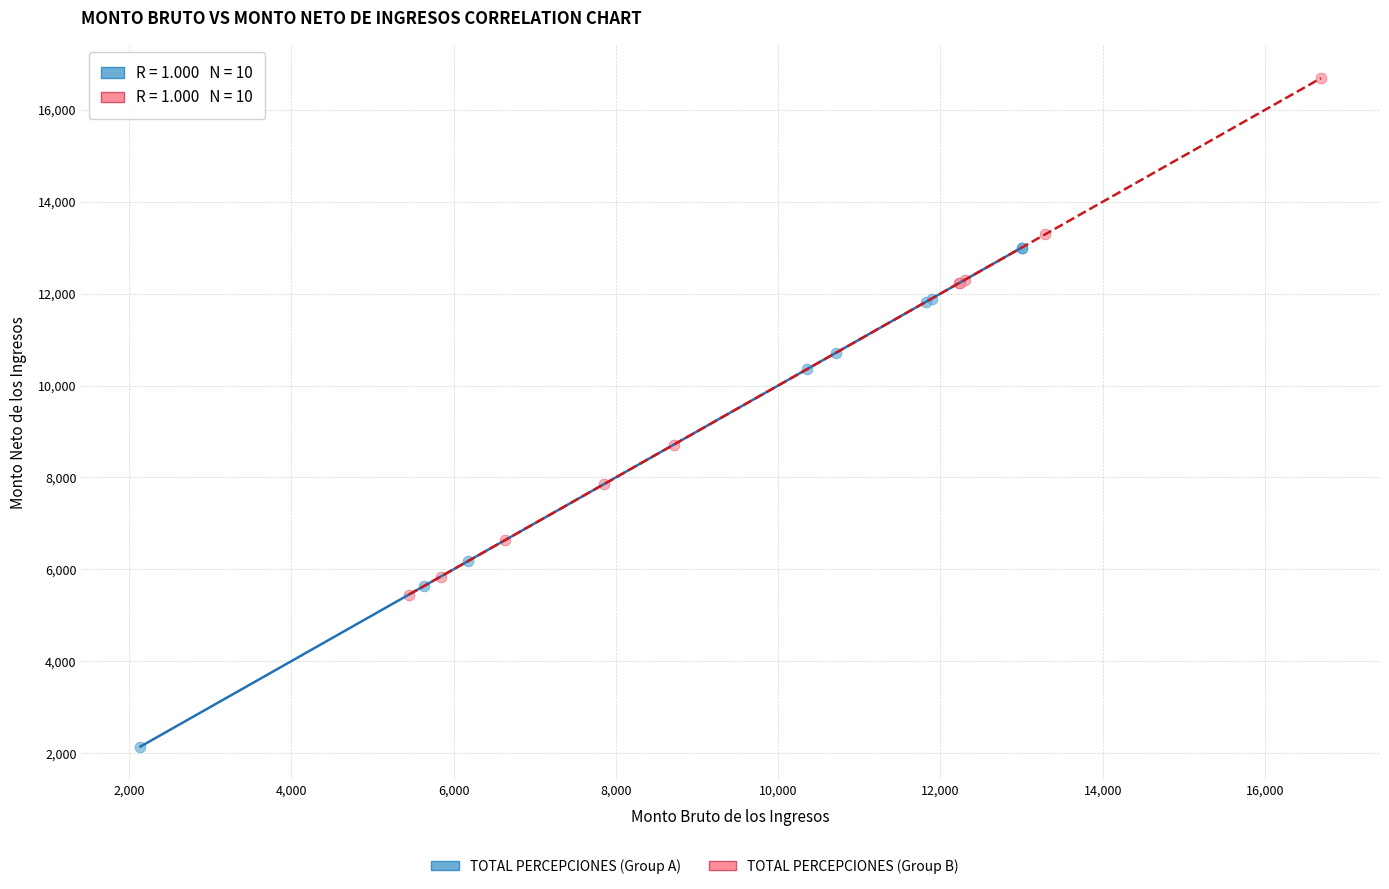

Which series has the widest spread of Y values?

TOTAL PERCEPCIONES (Group B)